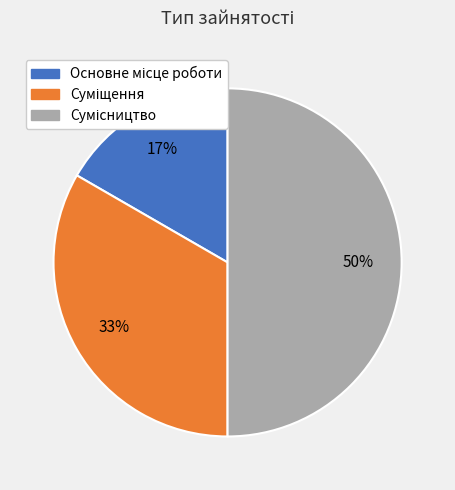

To the nearest percent, what is the average slice percentage?

33%